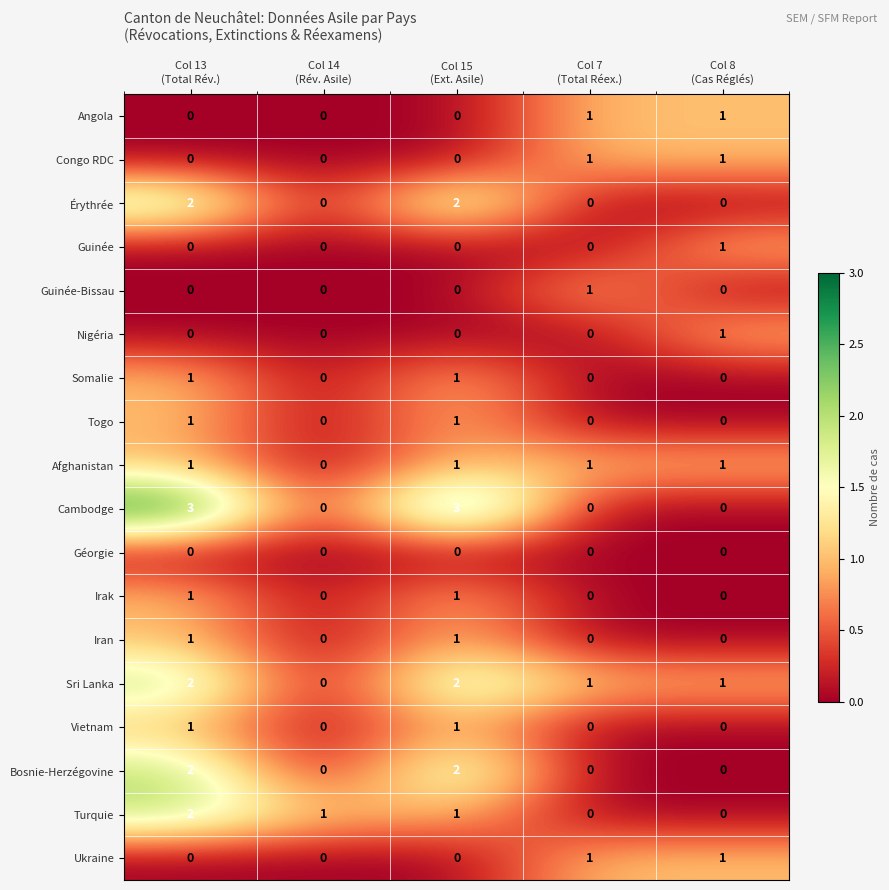

What is the maximum value shown in the chart?

3